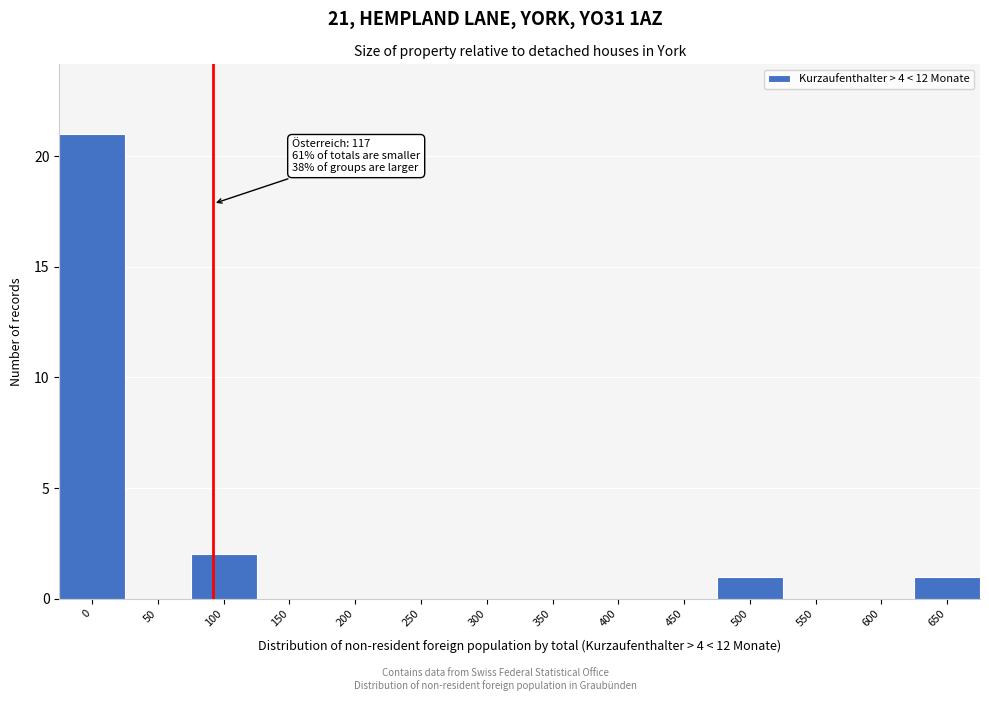

Reading left to right, what are all the values shown in this chart?

0=21	50=0	100=2	150=0	200=0	250=0	300=0	350=0	400=0	450=0	500=1	550=0	600=0	650=1